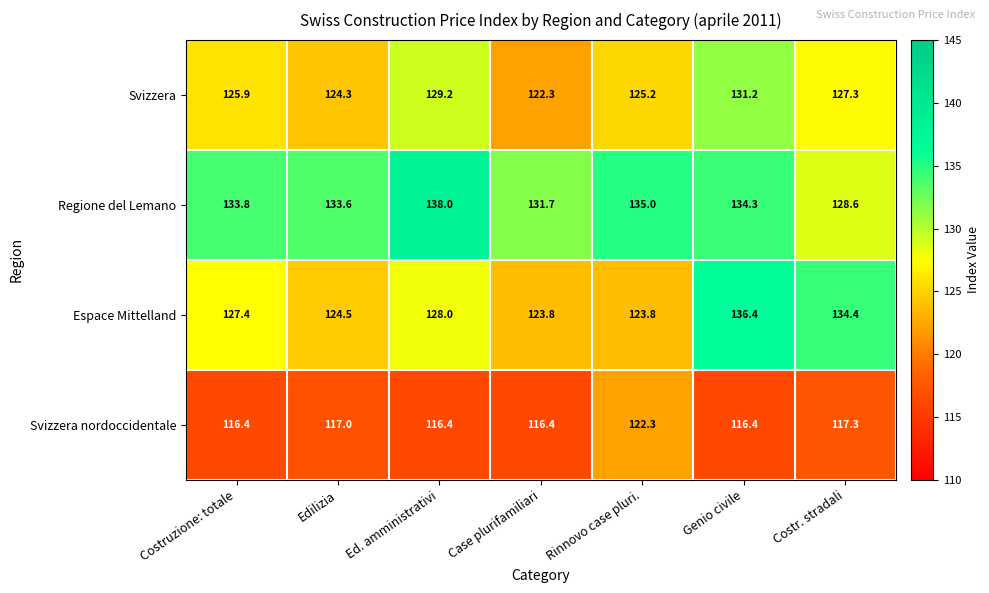

The Svizzera nordoccidentale series shows 116.4 at Ed. amministrativi. True or false?

True